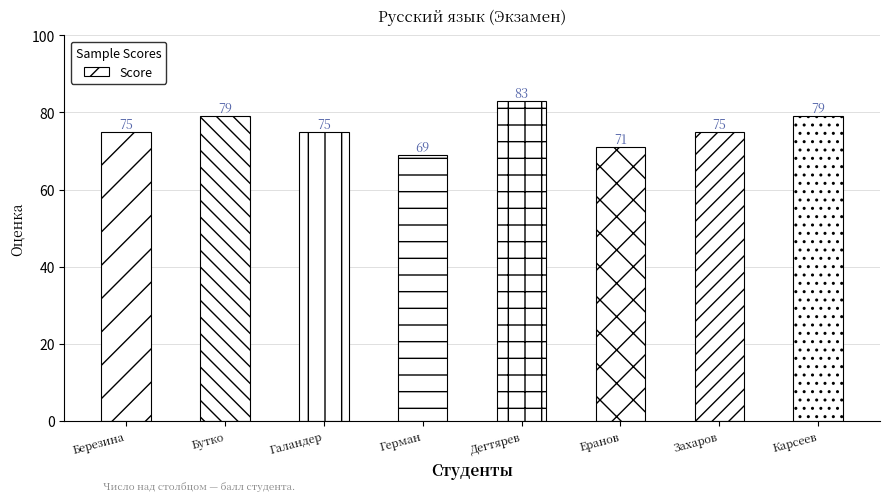

Are the bars horizontal?

No